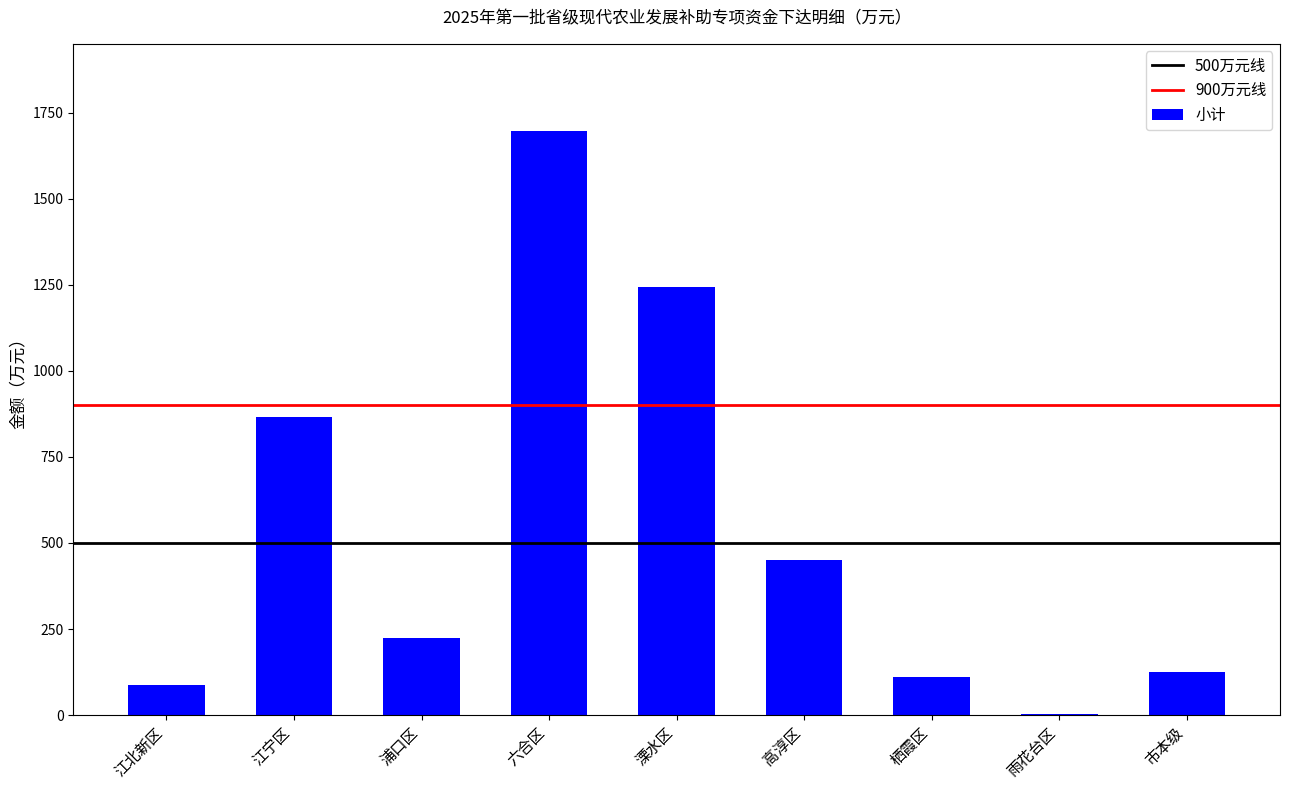

Which has a higher value, 高淳区 or 栖霞区?

高淳区